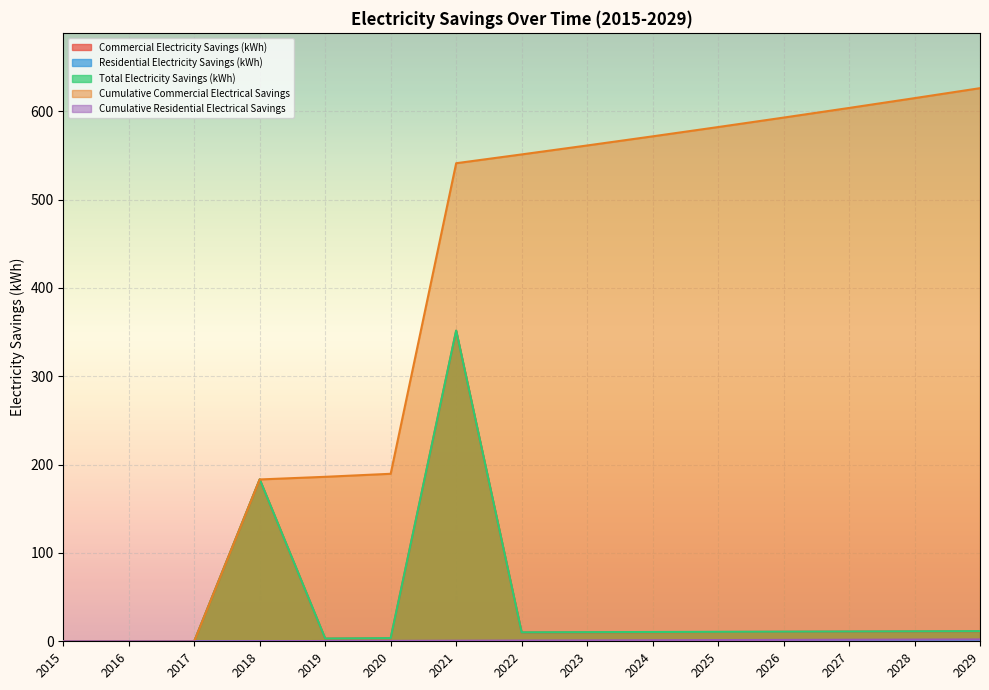

What is the difference between the highest and lowest values at 2029?

625.9